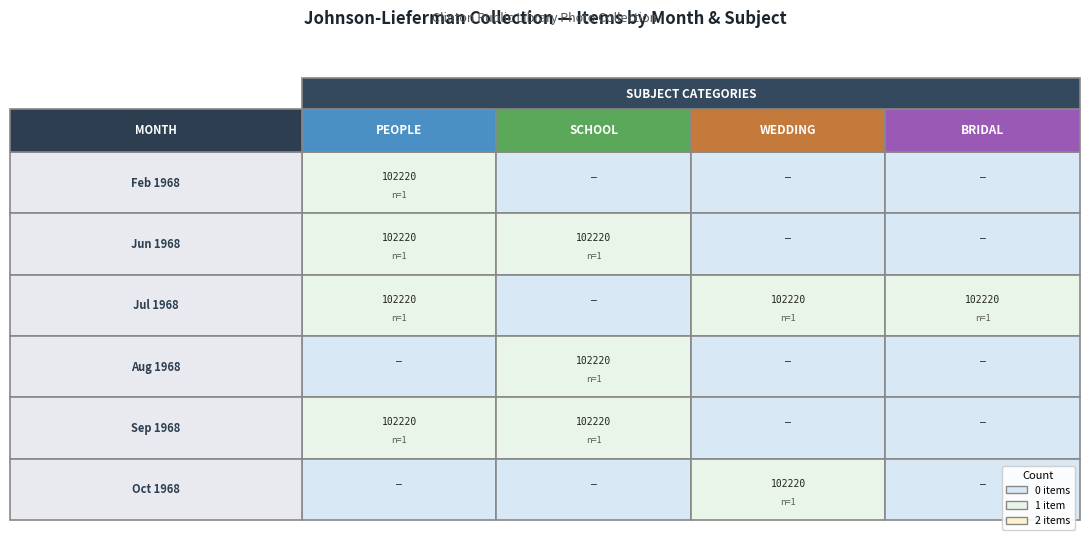

At how many categories does at least one series exceed 41142?

4